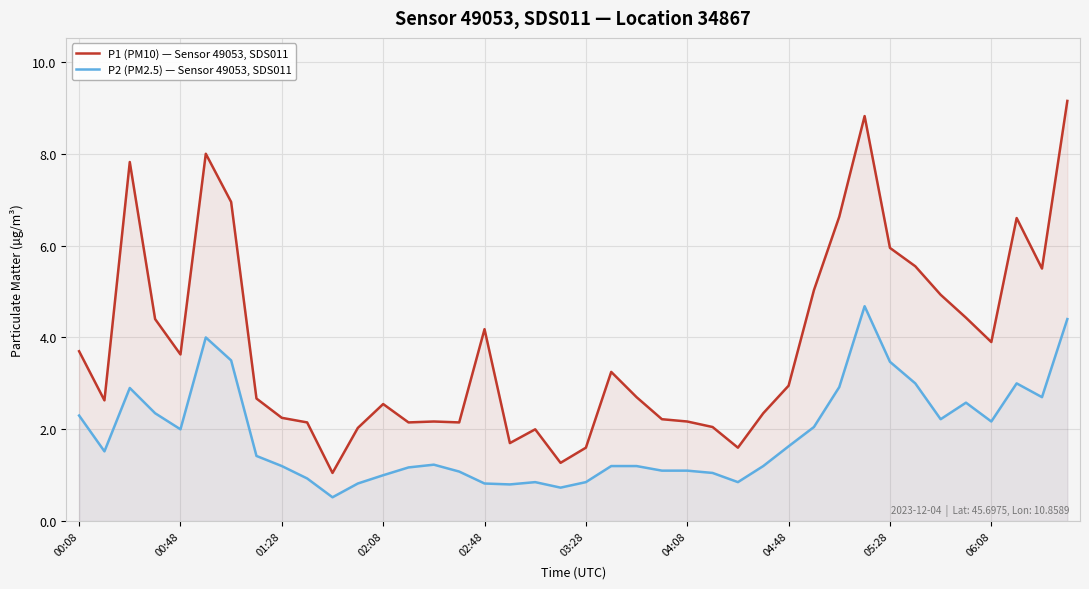

How many lines are shown in the chart?

2